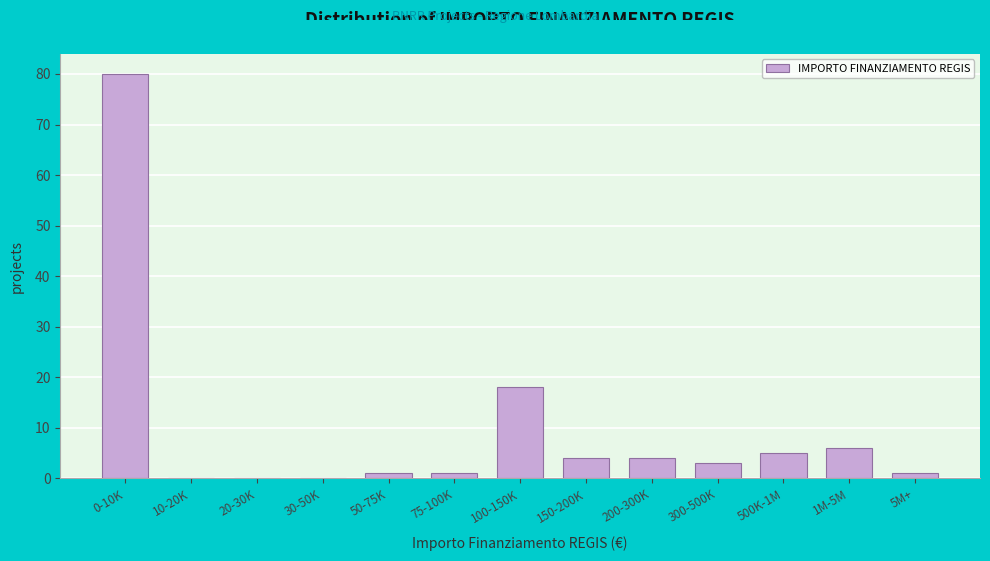

Reading right to left, extract all data points from this chart.

5M+=1	1M-5M=6	500K-1M=5	300-500K=3	200-300K=4	150-200K=4	100-150K=18	75-100K=1	50-75K=1	30-50K=0	20-30K=0	10-20K=0	0-10K=80